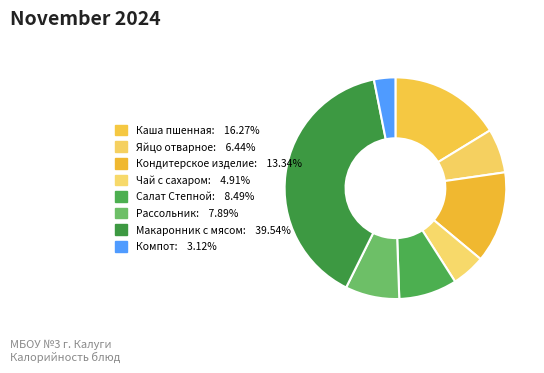

Do Рассольник and Кондитерское изделие together represent more than half of the pie?

No